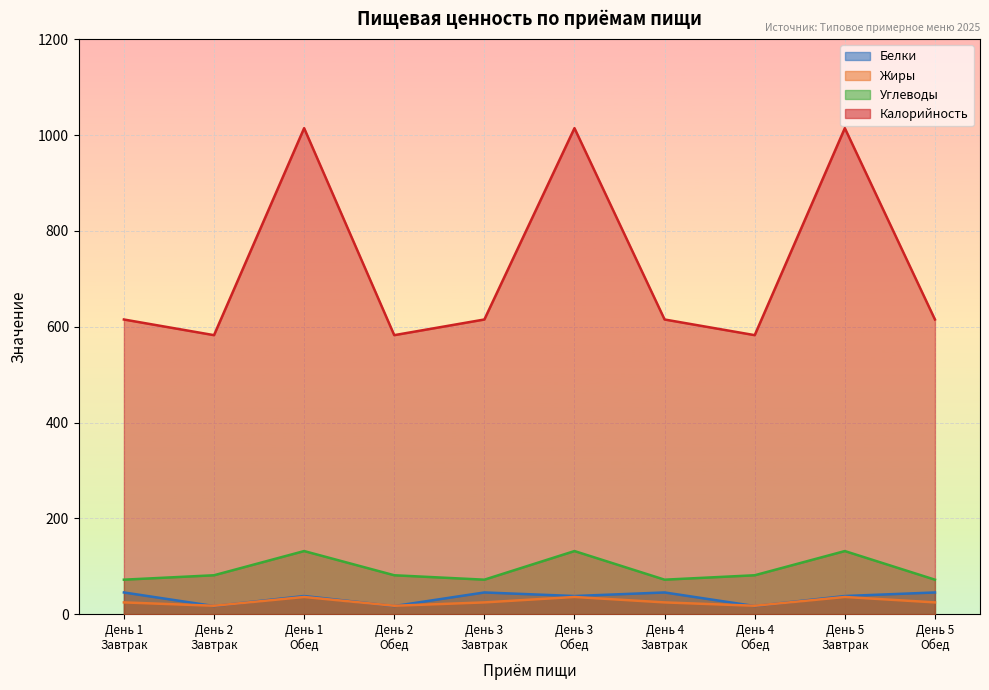

What is the label of the 5th point from the left?

День 3
Завтрак